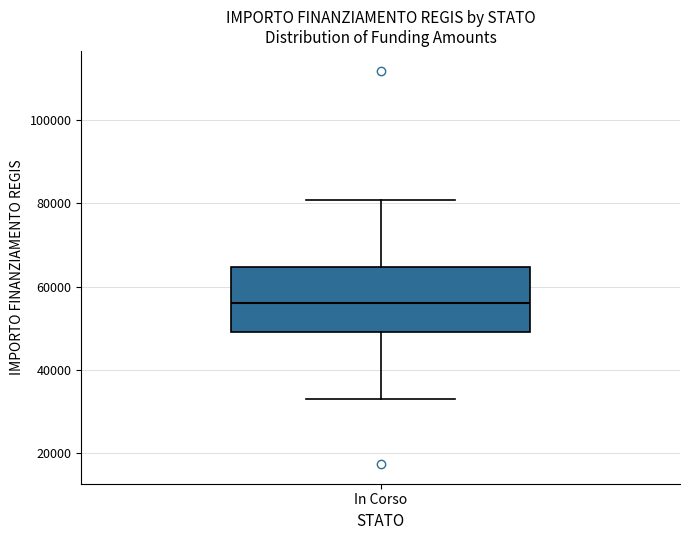

Transcribe this box plot: give where the median line is, the range the box spans, and where the two whiskers end, as read against the y-axis. The values are not printed on the chart, so give them approximately, as read against the axis.

median 56000, box 50000 to 64000, whiskers 32000 to 80000